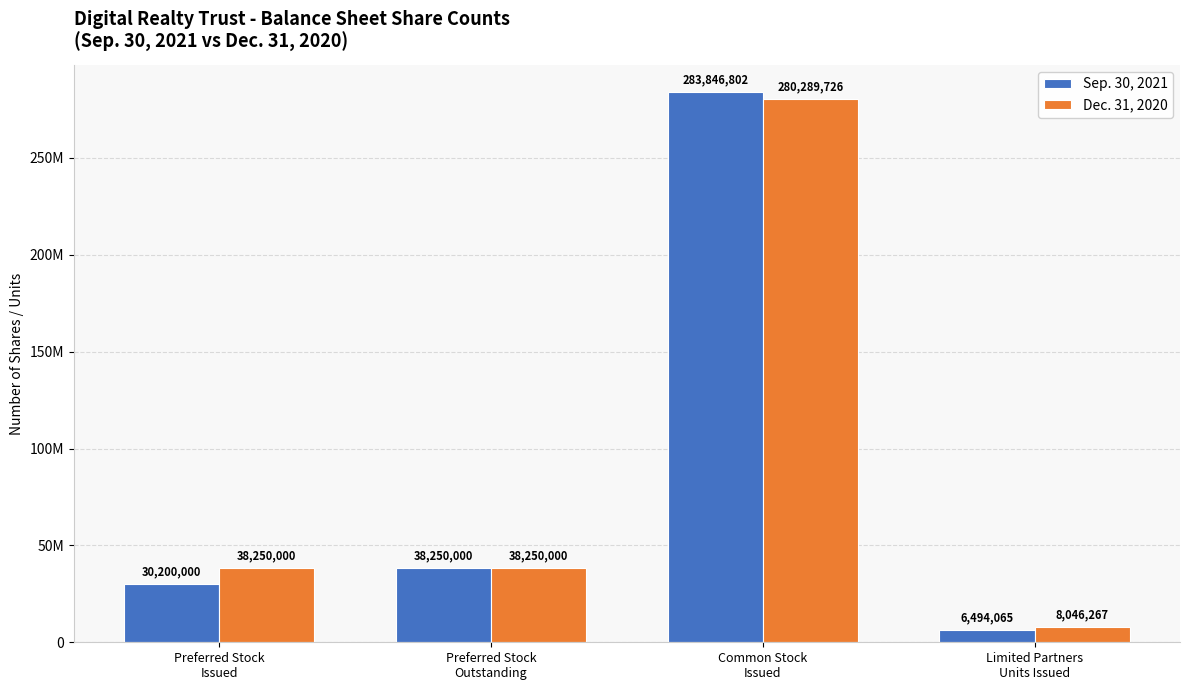

Which category has the highest value across all series?

Common Stock
Issued